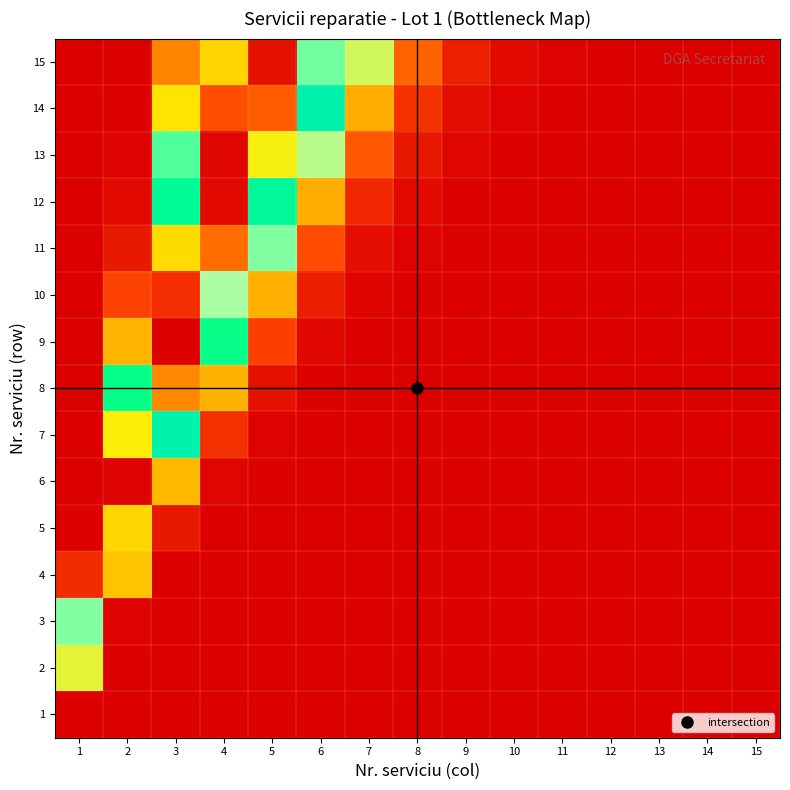

Reading right to left, what are all the values shown in this chart?

1: 15=0.0	14=0.0	13=0.0	12=0.0	11=0.0	10=0.0	9=0.0	8=0.0	7=0.0	6=0.0	5=0.0	4=0.0	3=0.0	2=0.0	1=0.0
2: 15=0.0	14=0.0	13=0.0	12=0.0	11=0.0	10=0.0	9=0.0	8=0.0	7=0.0	6=0.0	5=0.0	4=0.0	3=0.0	2=0.0	1=0.3
3: 15=0.0	14=0.0	13=0.0	12=0.0	11=0.0	10=0.0	9=0.0	8=0.0	7=0.0	6=0.0	5=0.0	4=0.0	3=0.0	2=0.0	1=0.6
4: 15=0.0	14=0.0	13=0.0	12=0.0	11=0.0	10=0.0	9=0.0	8=0.0	7=0.0	6=0.0	5=0.0	4=0.0	3=0.0	2=0.2	1=0.1
5: 15=0.0	14=0.0	13=0.0	12=0.0	11=0.0	10=0.0	9=0.0	8=0.0	7=0.0	6=0.0	5=0.0	4=0.0	3=0.0	2=0.8	1=0.0
6: 15=0.0	14=0.0	13=0.0	12=0.0	11=0.0	10=0.0	9=0.0	8=0.0	7=0.0	6=0.0	5=0.0	4=0.0	3=0.2	2=1.0	1=0.0
7: 15=0.0	14=0.0	13=0.0	12=0.0	11=0.0	10=0.0	9=0.0	8=0.0	7=0.0	6=0.0	5=0.0	4=0.1	3=0.5	2=0.7	1=0.0
8: 15=0.0	14=0.0	13=0.0	12=0.0	11=0.0	10=0.0	9=0.0	8=0.0	7=0.0	6=0.0	5=0.0	4=0.2	3=0.8	2=0.4	1=0.0
9: 15=0.0	14=0.0	13=0.0	12=0.0	11=0.0	10=0.0	9=0.0	8=0.0	7=0.0	6=0.0	5=0.1	4=0.4	3=1.0	2=0.2	1=0.0
10: 15=0.0	14=0.0	13=0.0	12=0.0	11=0.0	10=0.0	9=0.0	8=0.0	7=0.0	6=0.0	5=0.2	4=0.7	3=0.9	2=0.1	1=0.0
11: 15=0.0	14=0.0	13=0.0	12=0.0	11=0.0	10=0.0	9=0.0	8=0.0	7=0.0	6=0.1	5=0.4	4=0.9	3=0.8	2=0.0	1=0.0
12: 15=0.0	14=0.0	13=0.0	12=0.0	11=0.0	10=0.0	9=0.0	8=0.0	7=0.1	6=0.2	5=0.6	4=1.0	3=0.6	2=0.0	1=0.0
13: 15=0.0	14=0.0	13=0.0	12=0.0	11=0.0	10=0.0	9=0.0	8=0.0	7=0.1	6=0.3	5=0.7	4=1.0	3=0.4	2=0.0	1=0.0
14: 15=0.0	14=0.0	13=0.0	12=0.0	11=0.0	10=0.0	9=0.0	8=0.1	7=0.2	6=0.5	5=0.9	4=0.9	3=0.2	2=0.0	1=0.0
15: 15=0.0	14=0.0	13=0.0	12=0.0	11=0.0	10=0.0	9=0.0	8=0.1	7=0.3	6=0.6	5=1.0	4=0.8	3=0.1	2=0.0	1=0.0